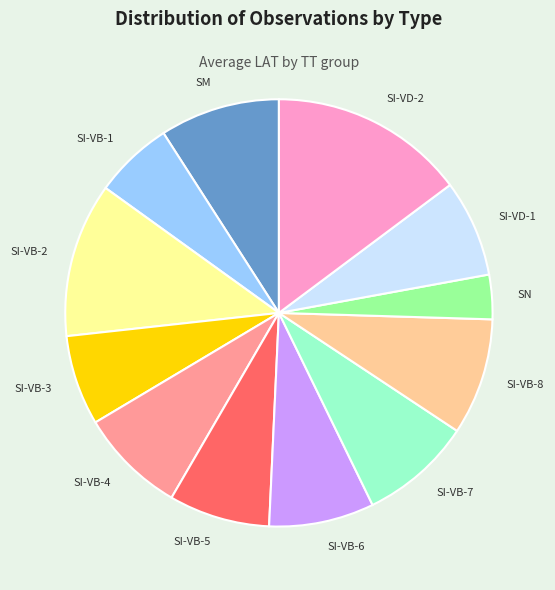

Combined, do SI-VB-3 and SI-VD-1 account for over 50%?

No